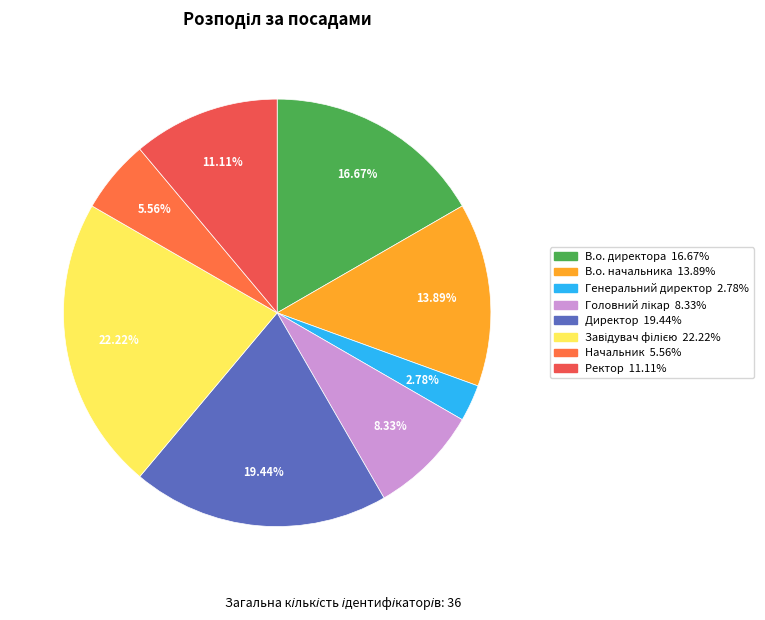

Is there a majority slice in this chart?

No